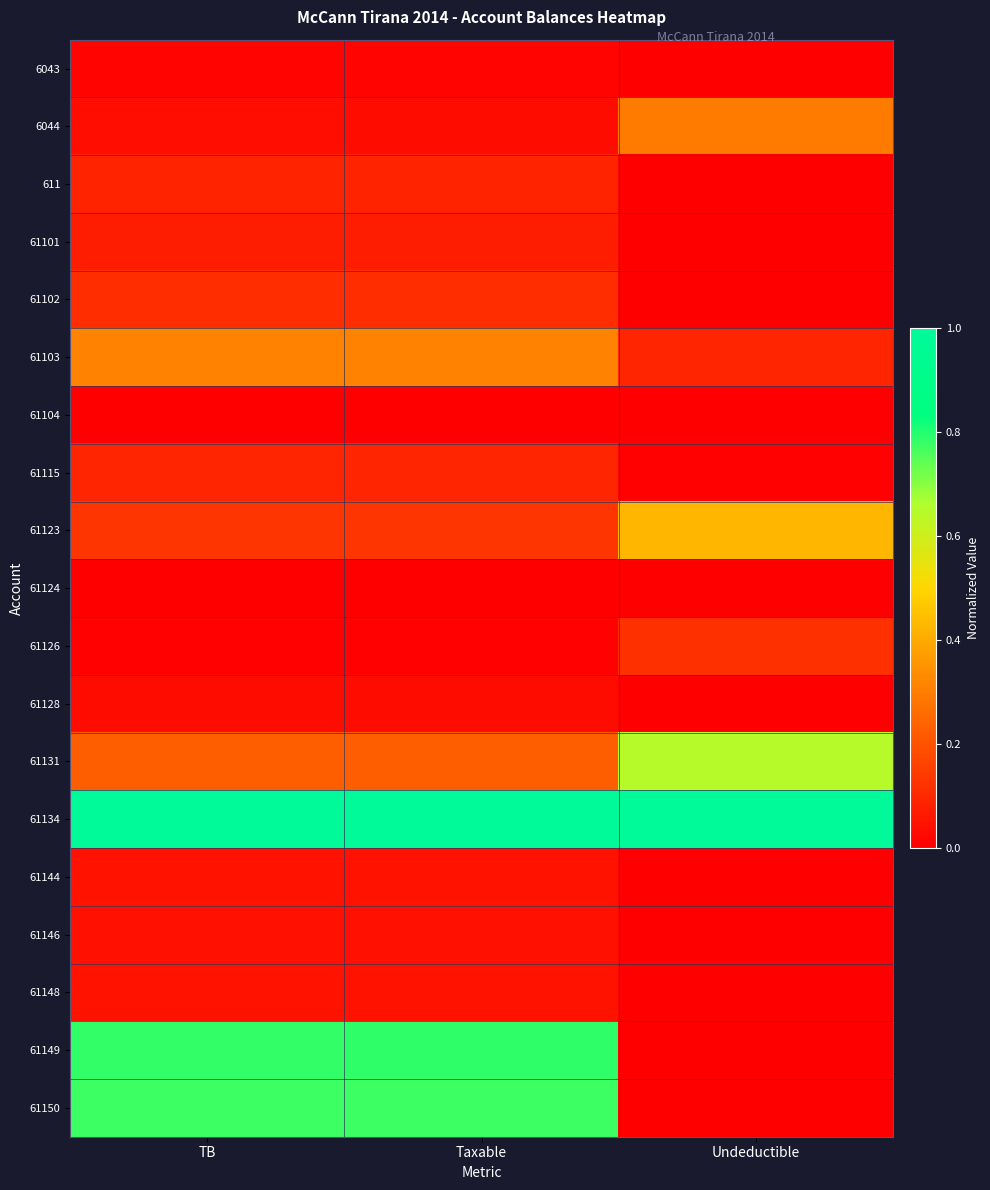

Reading left to right, list all the values displayed in this chart.

6043: TB=0.0	Taxable=0.0	Undeductible=0.0
6044: TB=0.0	Taxable=0.0	Undeductible=0.3
611: TB=0.1	Taxable=0.1	Undeductible=0.0
61101: TB=0.1	Taxable=0.1	Undeductible=0.0
61102: TB=0.1	Taxable=0.1	Undeductible=0.0
61103: TB=0.3	Taxable=0.3	Undeductible=0.1
61104: TB=0.0	Taxable=0.0	Undeductible=0.0
61115: TB=0.1	Taxable=0.1	Undeductible=0.0
61123: TB=0.1	Taxable=0.1	Undeductible=0.4
61124: TB=0.0	Taxable=0.0	Undeductible=0.0
61126: TB=0.0	Taxable=0.0	Undeductible=0.1
61128: TB=0.0	Taxable=0.0	Undeductible=0.0
61131: TB=0.2	Taxable=0.2	Undeductible=0.6
61134: TB=1.0	Taxable=1.0	Undeductible=1.0
61144: TB=0.0	Taxable=0.0	Undeductible=0.0
61146: TB=0.0	Taxable=0.0	Undeductible=0.0
61148: TB=0.0	Taxable=0.0	Undeductible=0.0
61149: TB=0.8	Taxable=0.8	Undeductible=0.0
61150: TB=0.8	Taxable=0.8	Undeductible=0.0